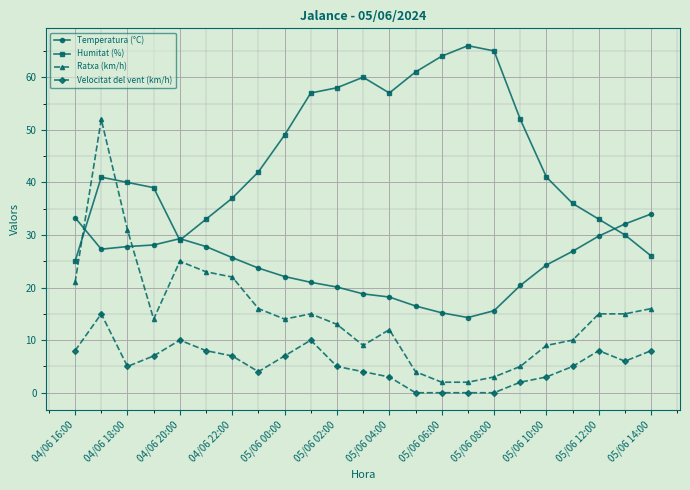

After their last crossing, which series has the higher values: Temperatura (°C) or Ratxa (km/h)?

Temperatura (°C)